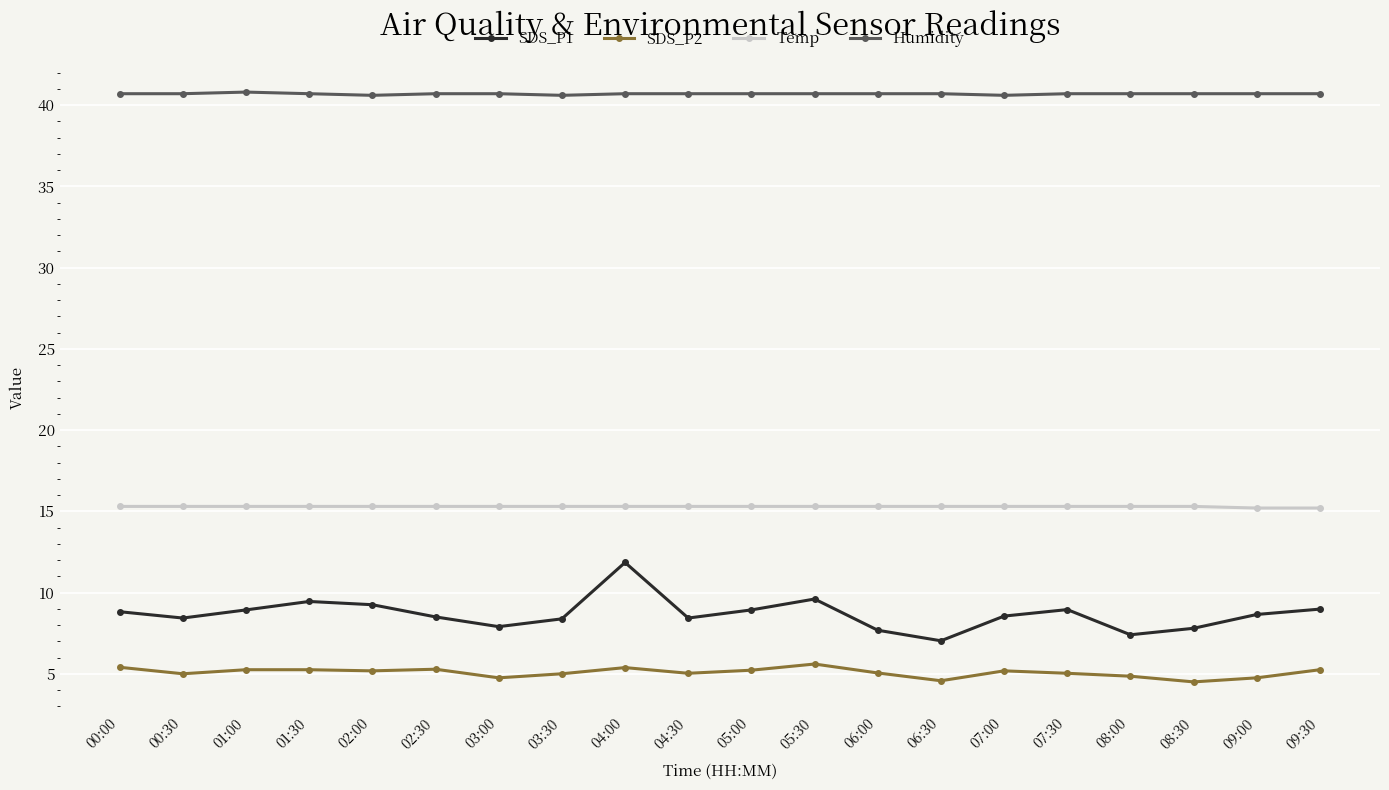

What is the total value across all series at 05:30?

71.2